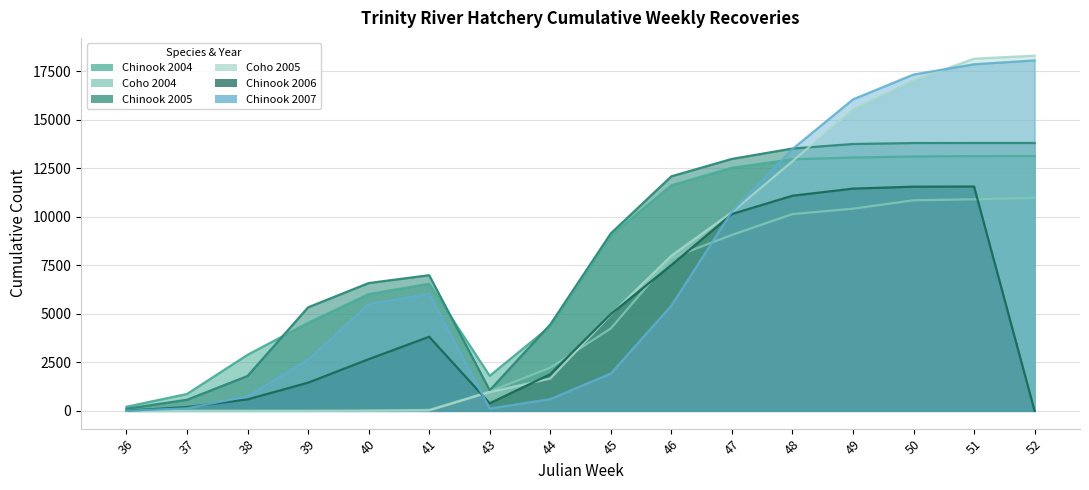

The value of Chinook 2005 at 51 is 24549. True or false?

False